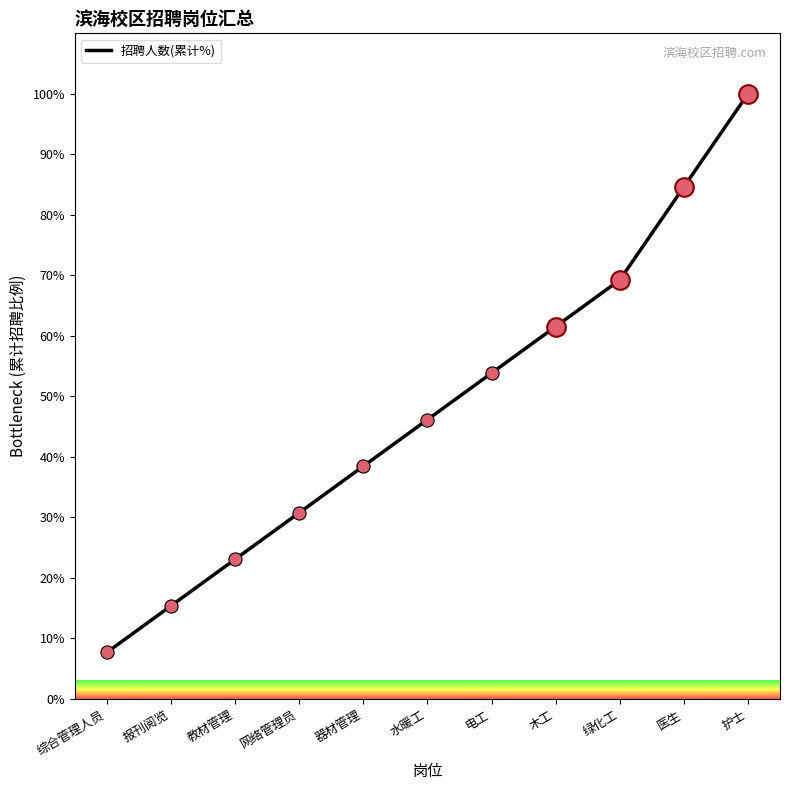

Approximately how many times larger is the value at 木工 compared to 电工?

1.1